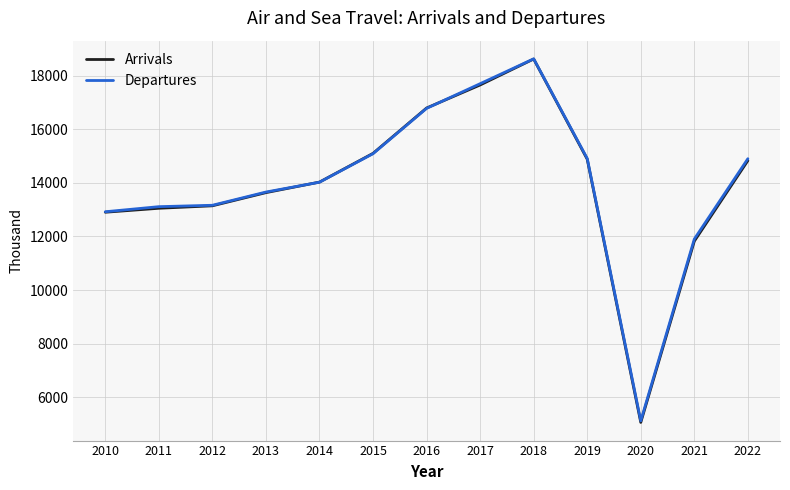

The Departures series shows 18621.4 at 2018. True or false?

True